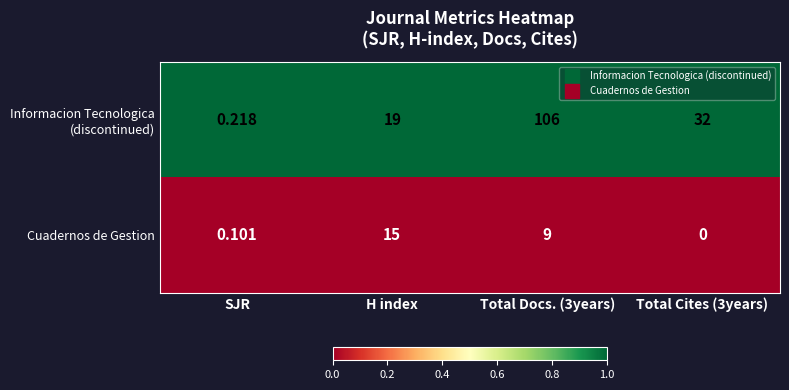

Between H index and Total Cites (3years), which series saw the biggest shift?

Cuadernos de Gestion